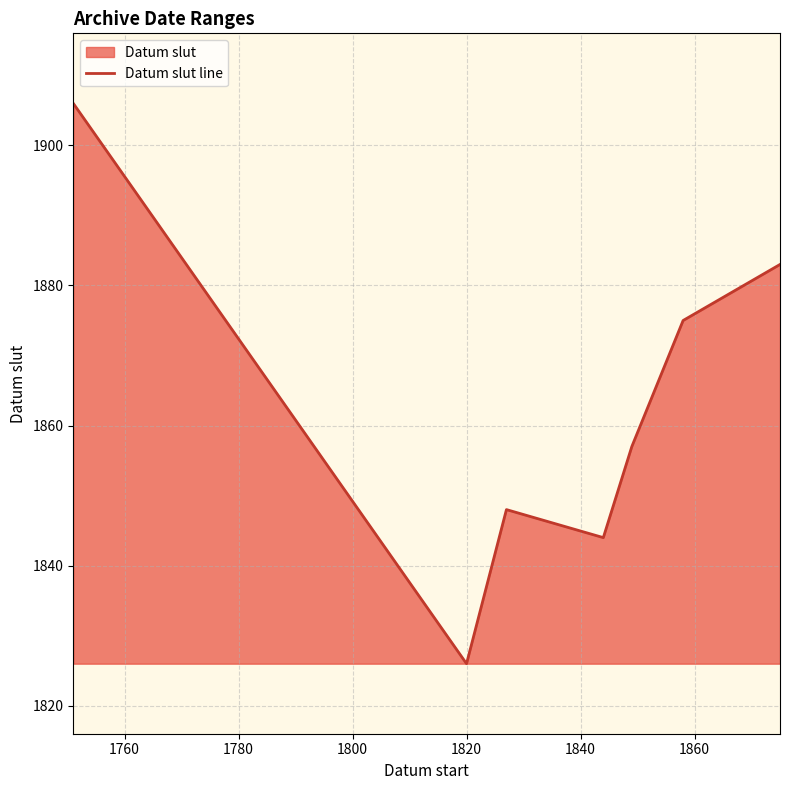

Does the chart display data point markers on the line(s)?

No